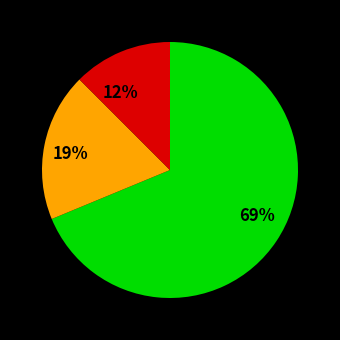

To the nearest percent, what is the average slice percentage?

33%